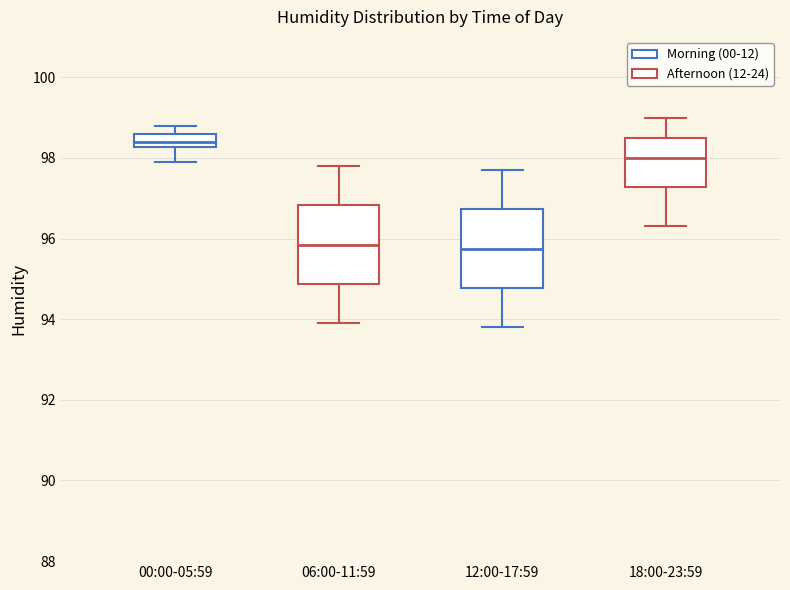

Which box has the highest median line?

00:00-05:59